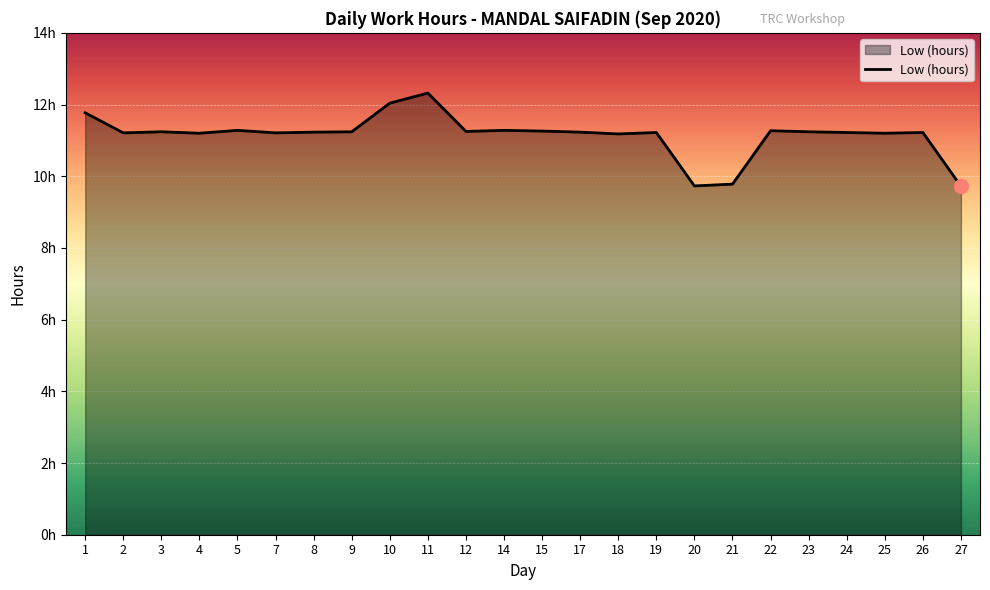

What is the minimum value shown in the chart?

9.7